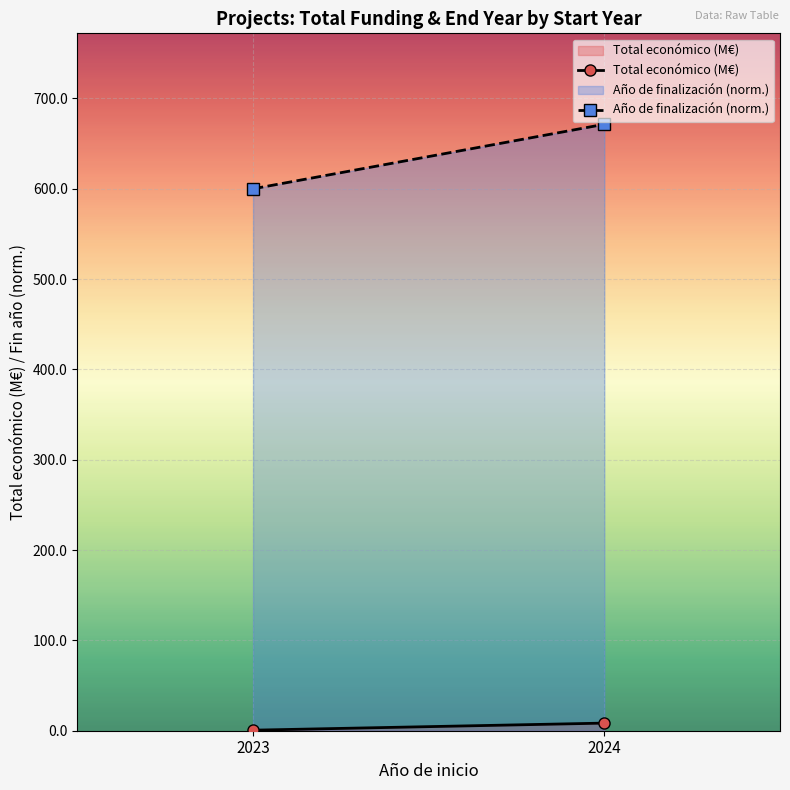

What is the minimum value for Total económico (M€)?

0.6